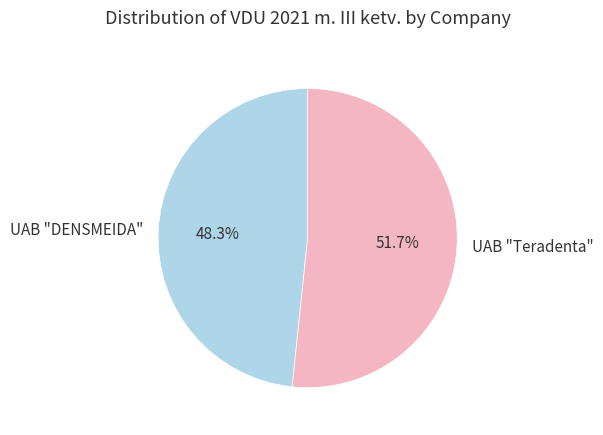

Rank the categories by value from lowest to highest.

UAB "DENSMEIDA", UAB "Teradenta"